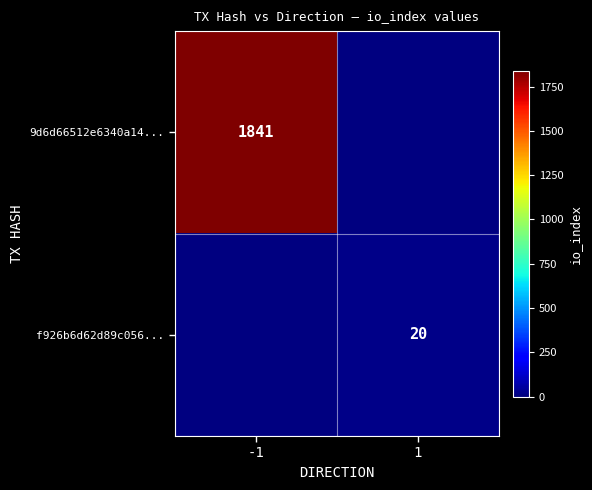

The value of 9d6d66512e6340a14... at -1 is 1841. True or false?

True